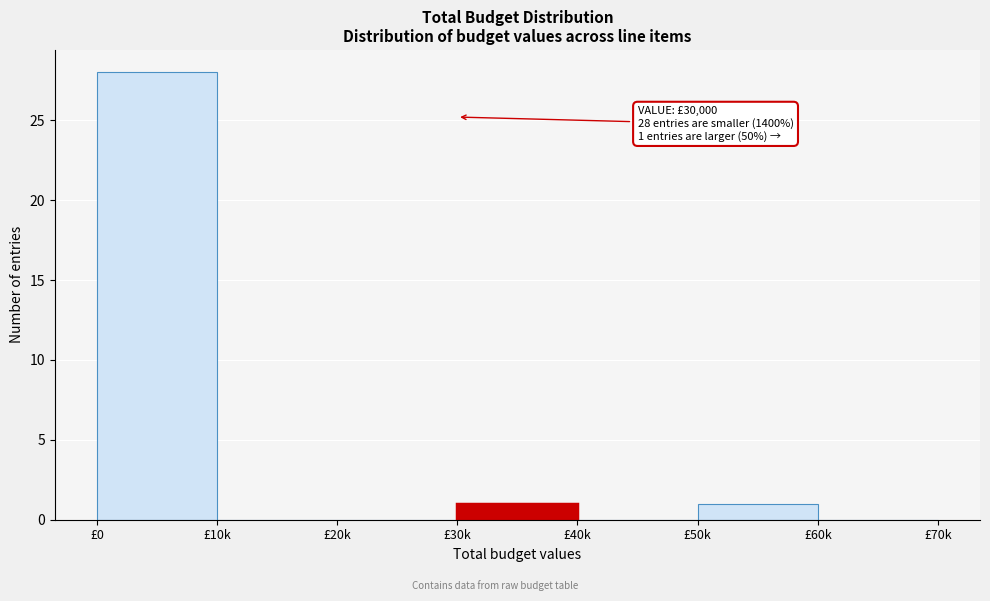

Reading right to left, what are all the values shown in this chart?

£60k=0	£50k=1	£40k=0	£30k=1	£20k=0	£10k=0	£0=28